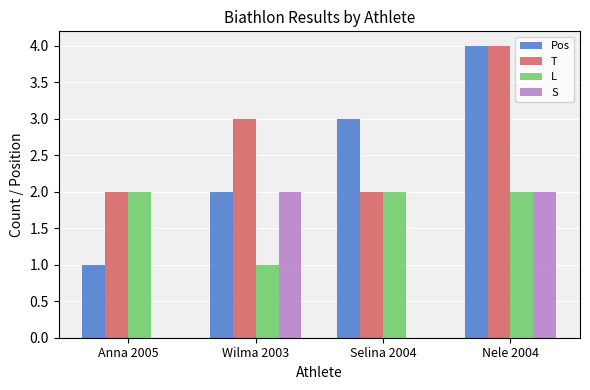

How many groups of bars are there?

4